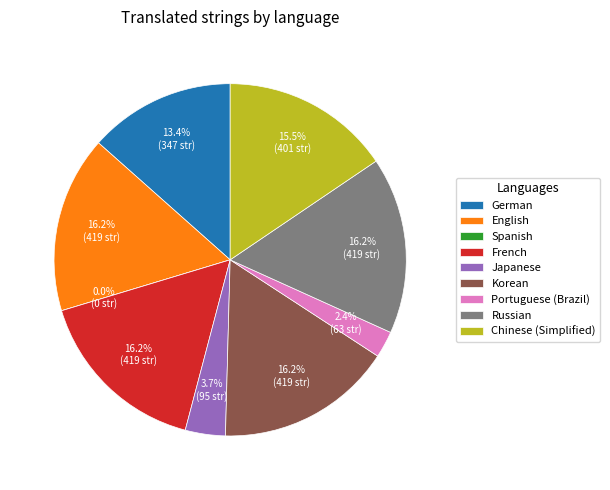

Is Spanish the majority of the pie?

No